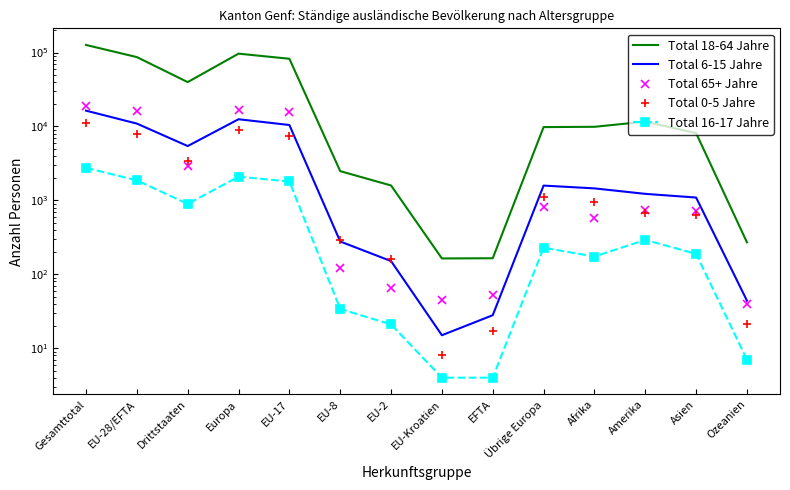

Reading left to right, list all the values displayed in this chart.

Total 18-64 Jahre: 126615	86794	39821	96604	82386	2488	1591	164	165	9810	9899	11616	8127	271
Total 6-15 Jahre: 16373	10940	5433	12526	10468	278	151	15	28	1586	1454	1226	1093	44
Total 65+ Jahre: 18902	15993	2909	16815	15709	120	66	45	53	822	578	731	729	40
Total 0-5 Jahre: 11274	7885	3389	8985	7410	288	162	8	17	1100	945	671	639	21
Total 16-17 Jahre: 2761	1865	896	2094	1802	34	21	4	4	229	174	292	189	7